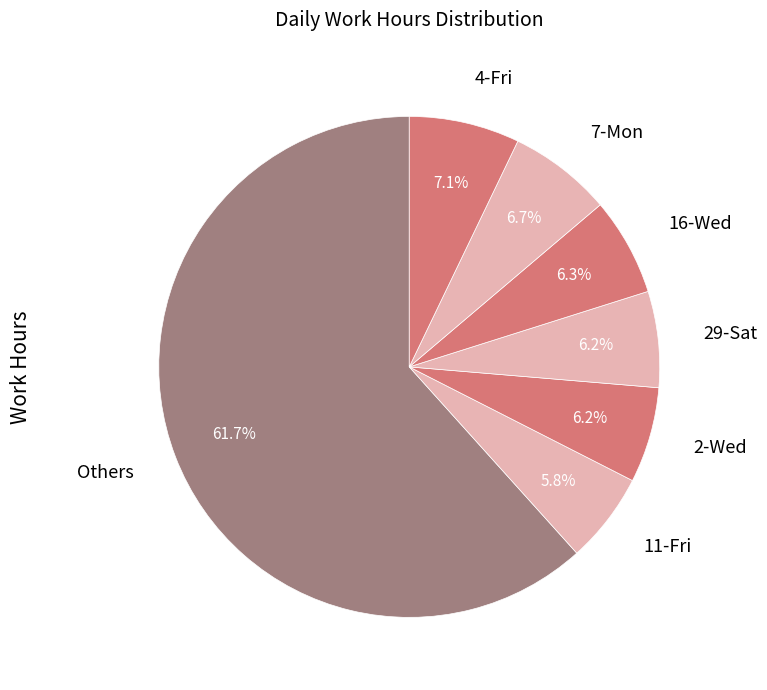

What portion of the pie excludes 11-Fri?

94.2%